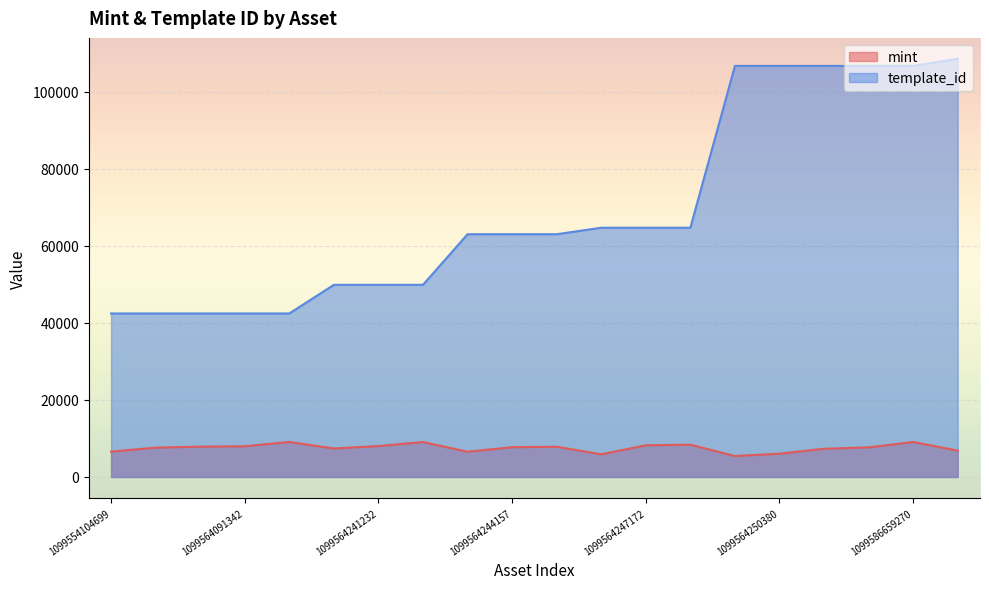

Reading left to right, what are all the values shown in this chart?

mint: 6576	7612	7864	7965	9081	7395	8024	9060	6547	7721	7838	5876	8221	8378	5433	6044	7313	7681	9072	6830
template_id: 42420	42420	42421	42421	42421	49849	49849	49849	62974	62974	62974	64660	64660	64660	106640	106640	106640	106640	106640	108484